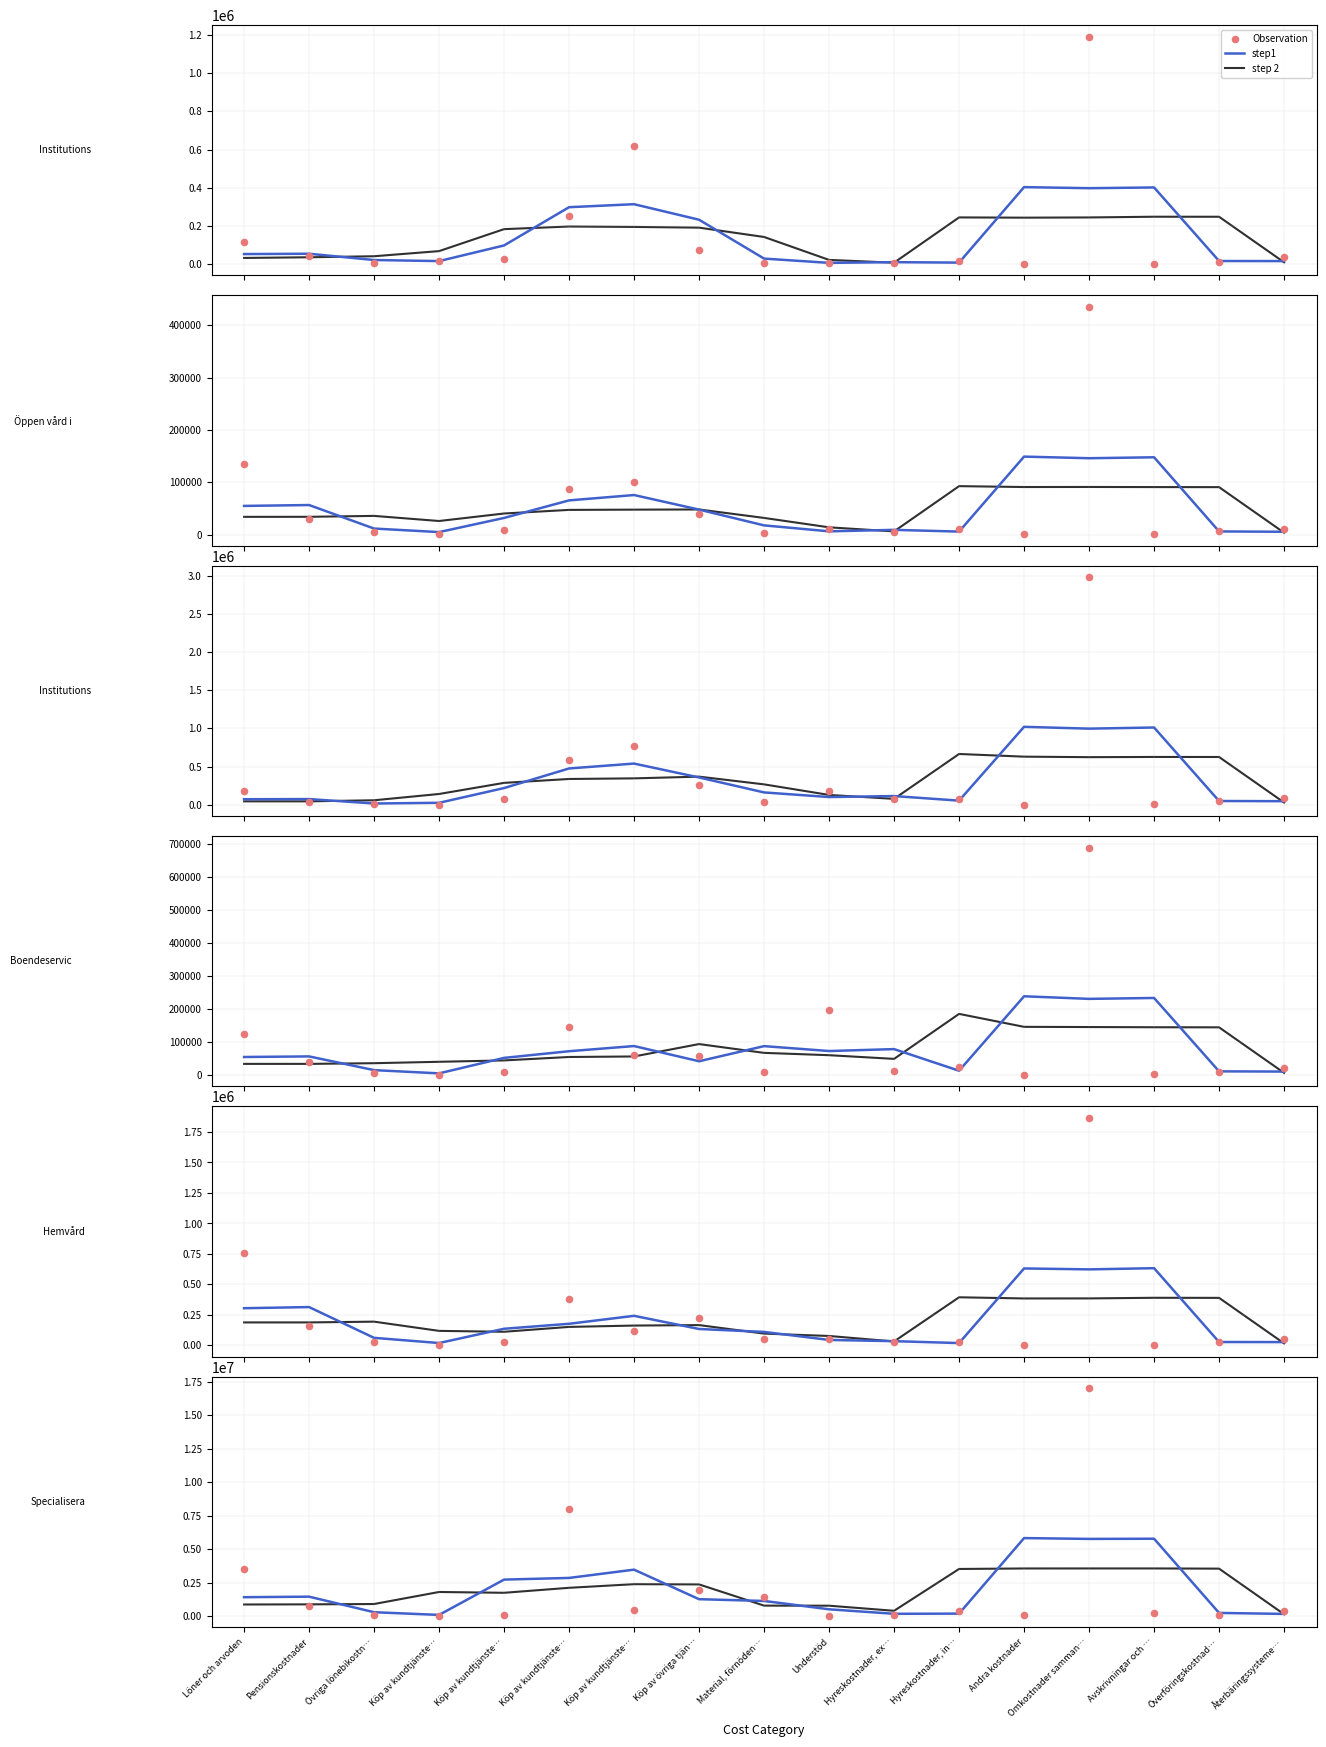

Which series contains the highest Y value?

Observation